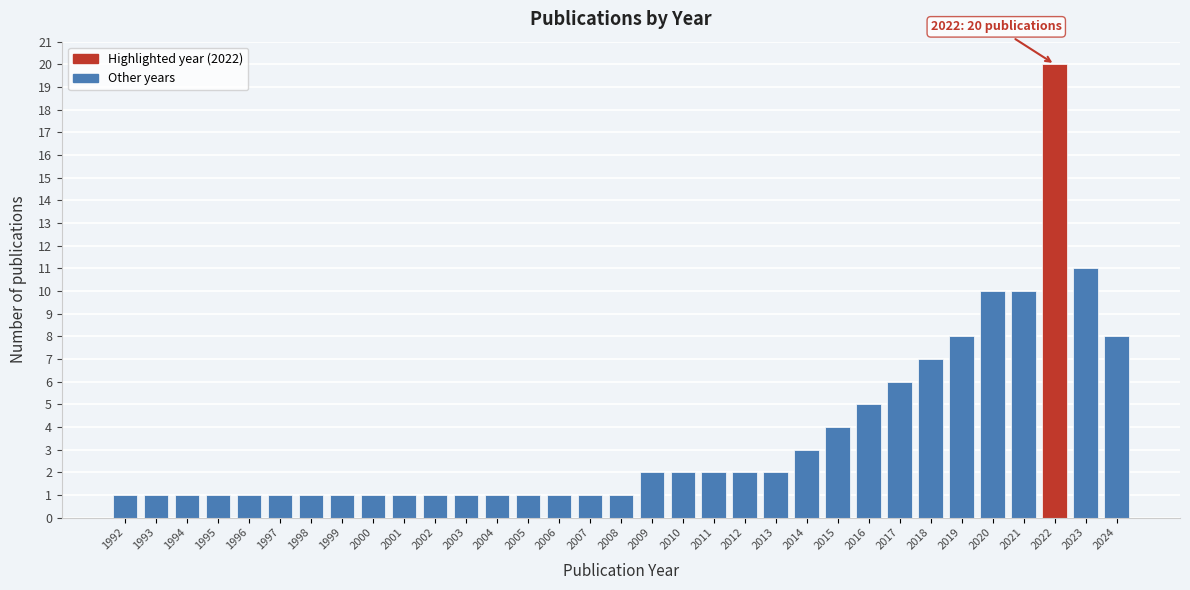

What value does the data have at 2022?

20